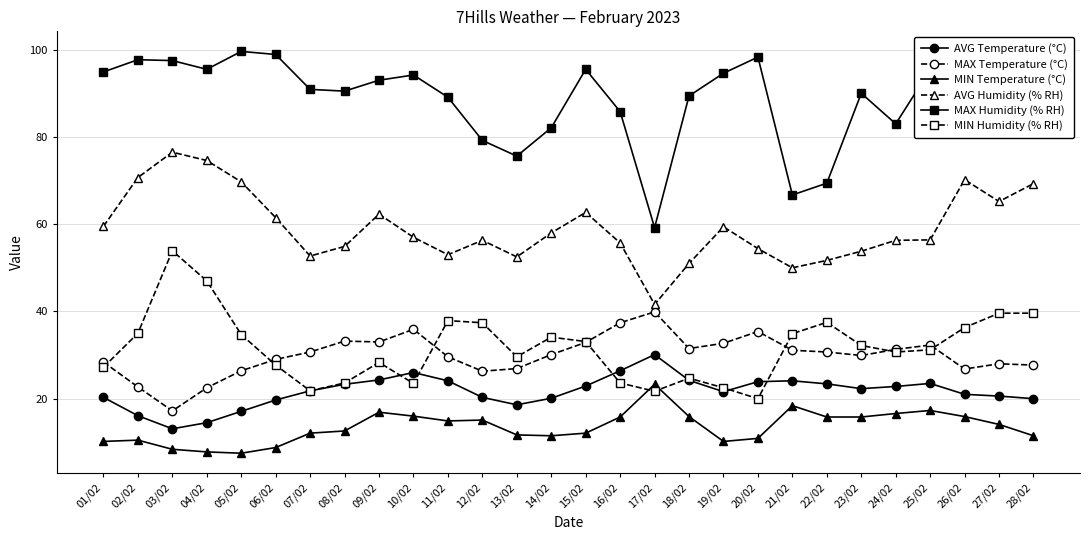

What is the average value of the AVG Humidity (% RH) series?

59.2